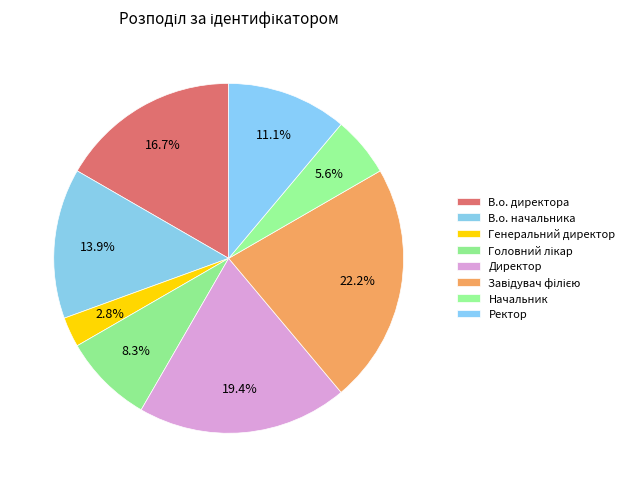

Approximately how many times larger is the value at Генеральний директор compared to Ректор?

0.2